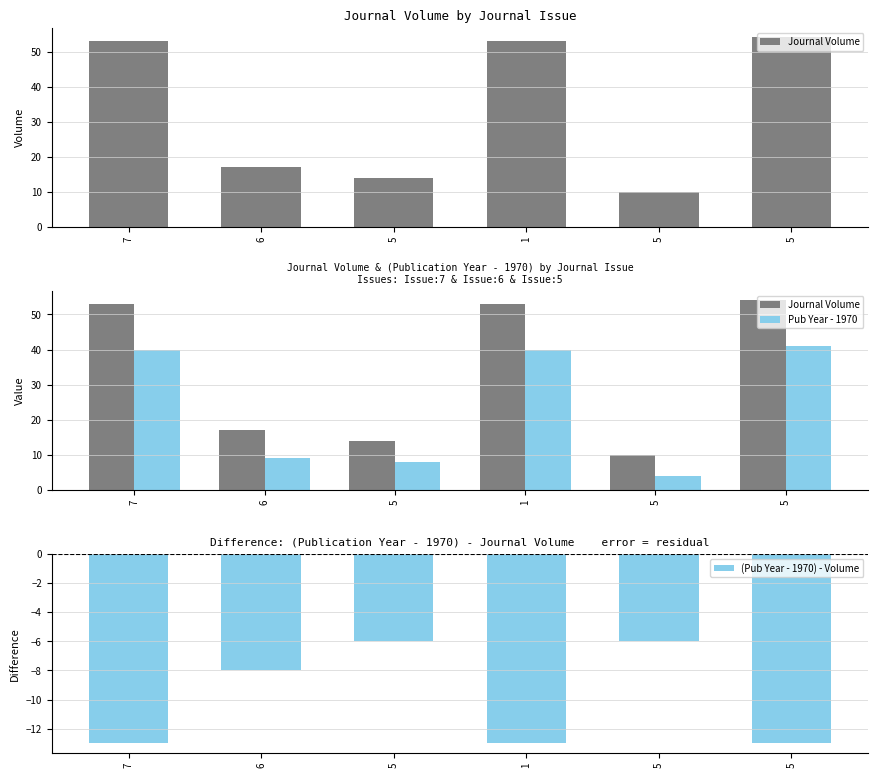

Which series changed the most between 6 and 1?

Journal Volume